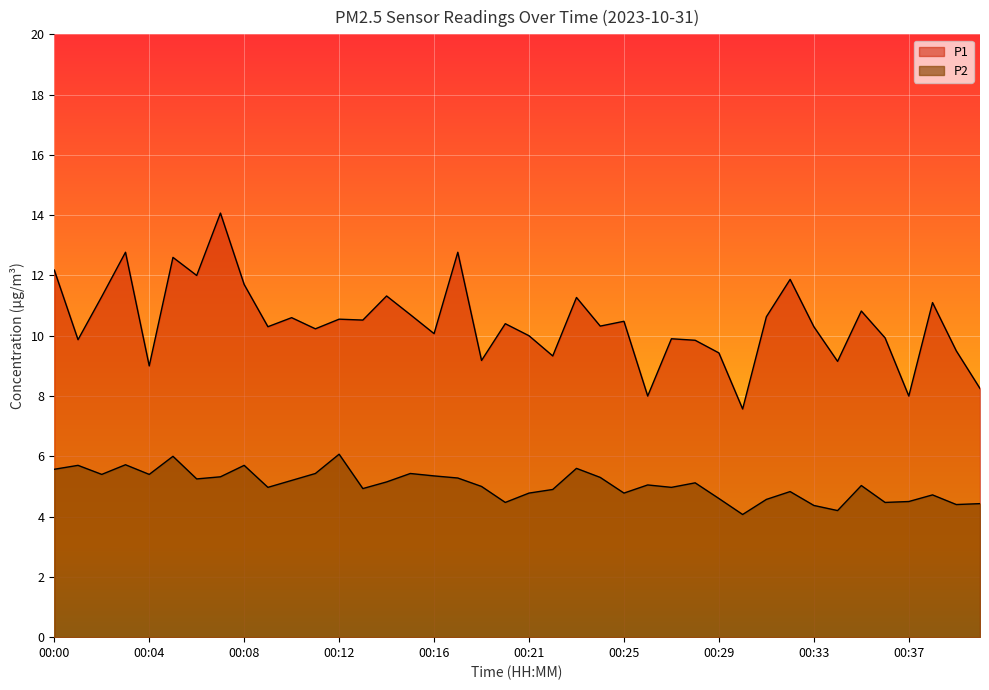

What is the difference between the highest and lowest values at 00:19?

4.2